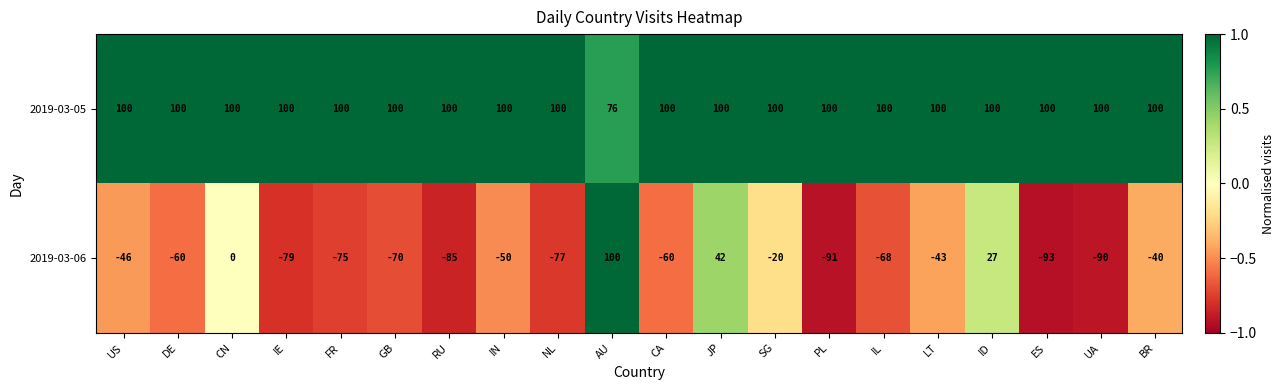

Which series has the largest total across all categories?

2019-03-05